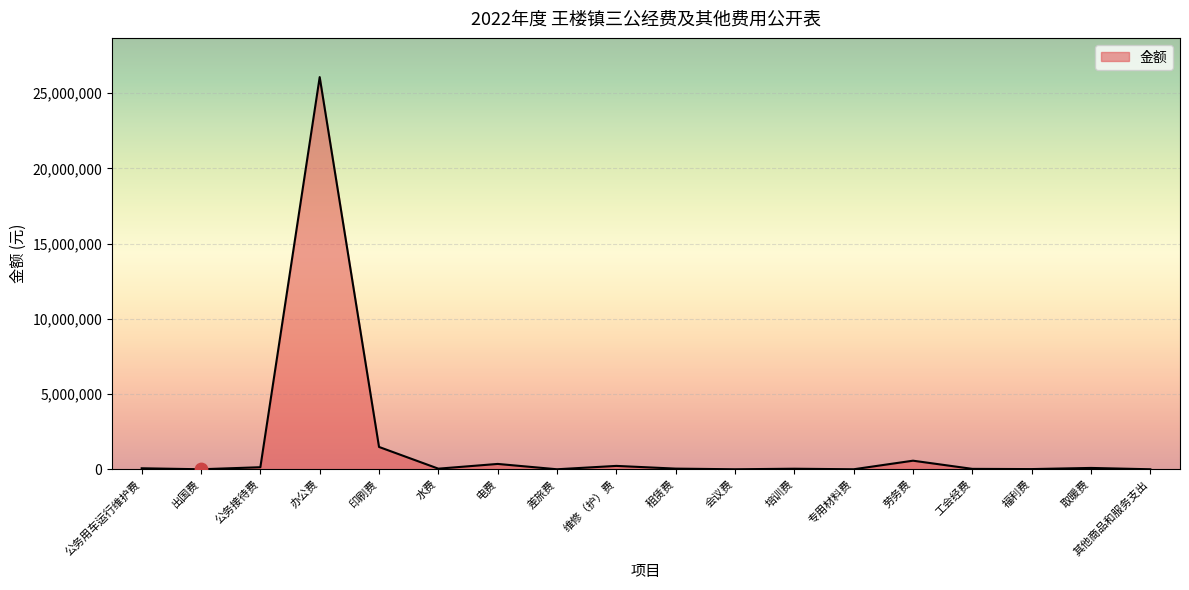

What is the change in value from 印刷费 to 福利费?

-1471063.0